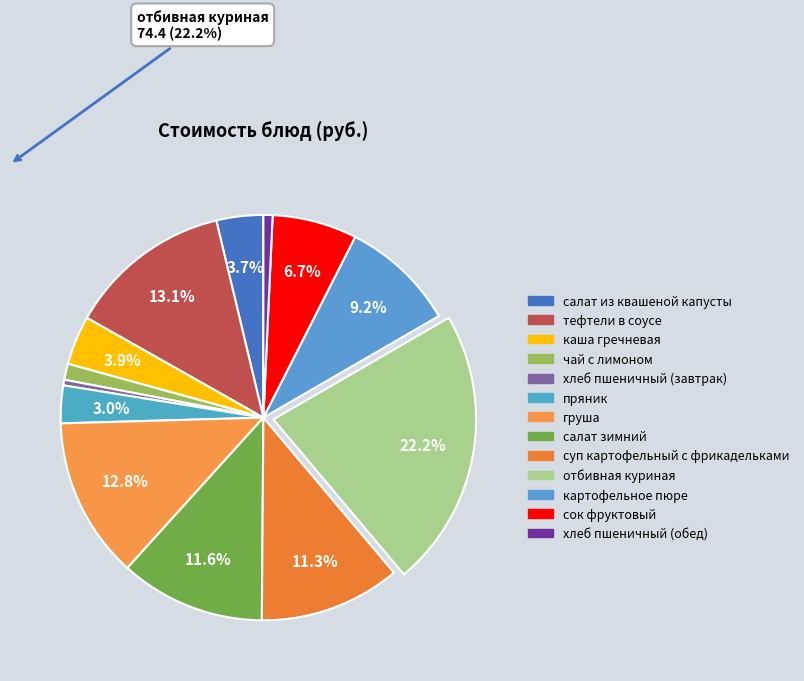

Does хлеб пшеничный (завтрак) account for over 50% of the chart?

No